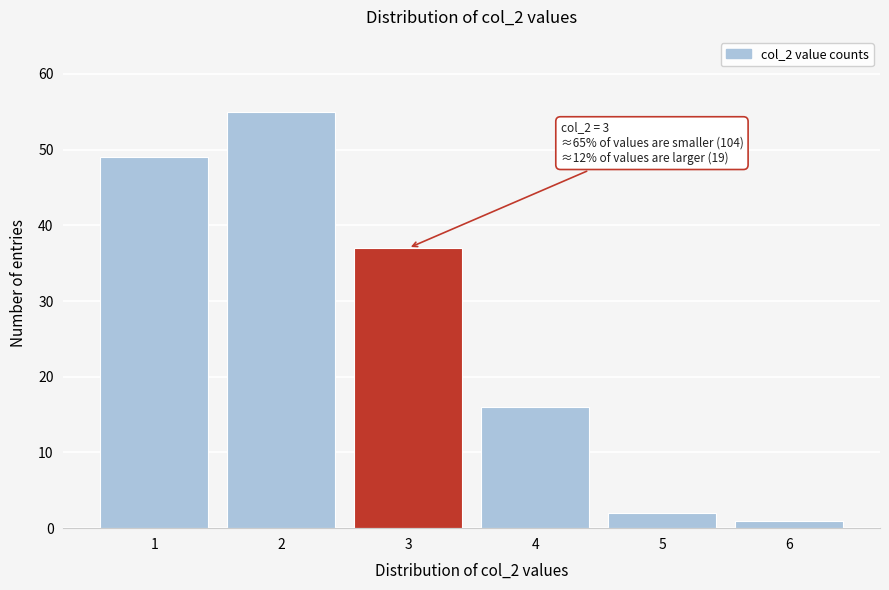

Reading left to right, extract all data points from this chart.

1=49	2=55	3=37	4=16	5=2	6=1